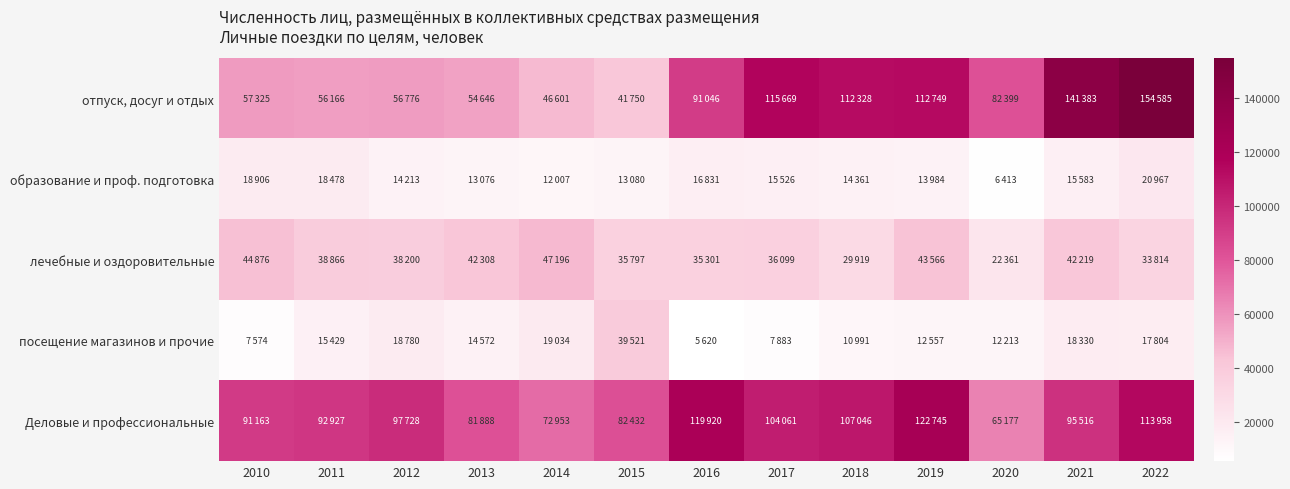

Rank the series by their maximum value, from lowest to highest.

образование и проф. подготовка, посещение магазинов и прочие, лечебные и оздоровительные, Деловые и профессиональные, отпуск, досуг и отдых